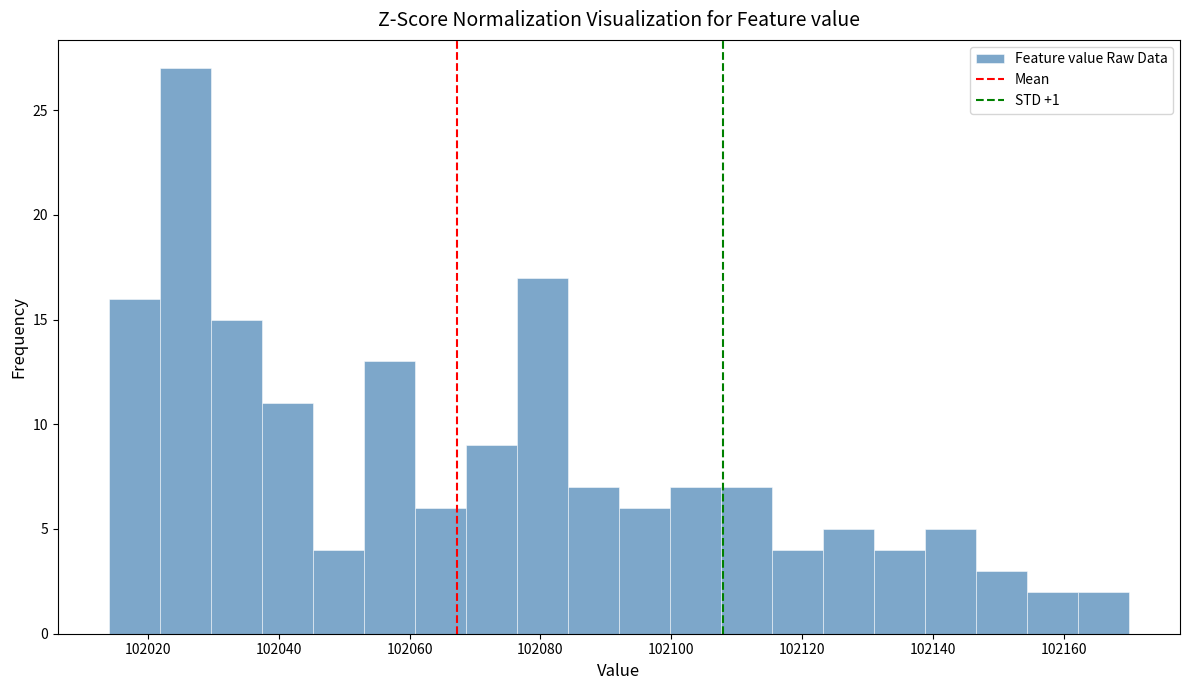

Read against the x-axis, roughly where is the centre of the tallest bar?

102026